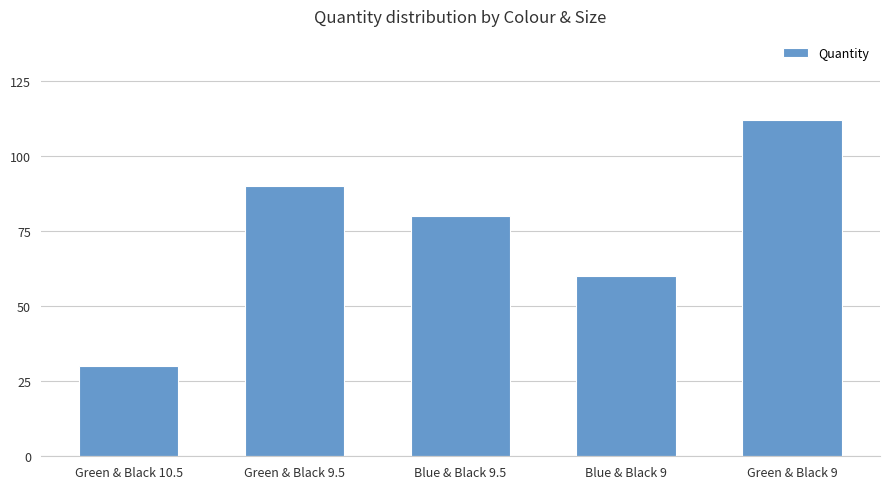

What is the ratio of the value at Blue & Black 9 to the value at Green & Black 9.5?

0.7